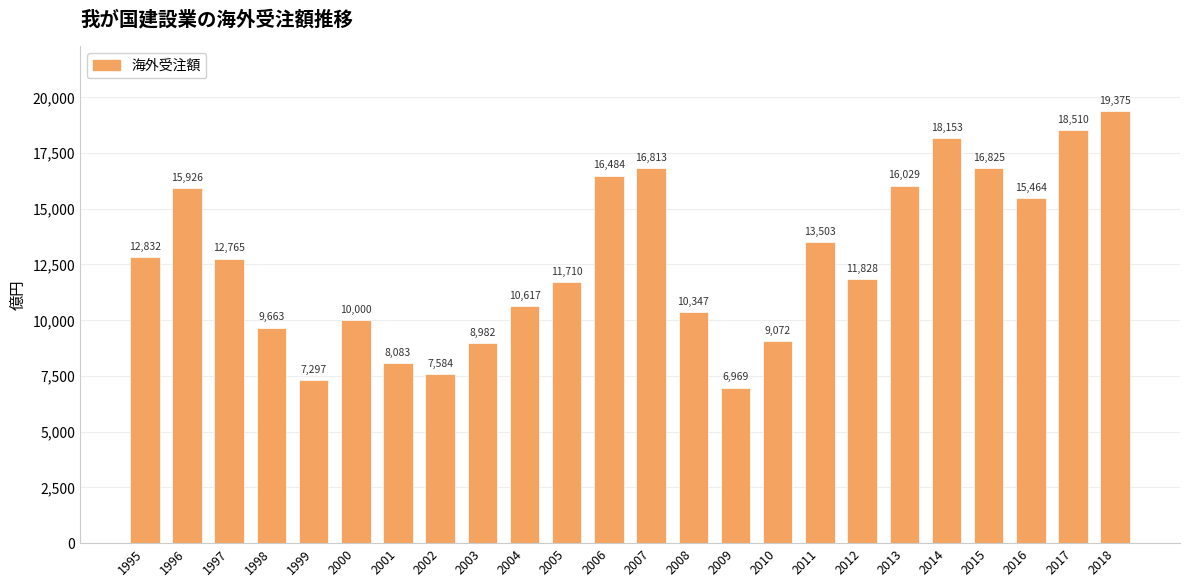

Is it true that the value at 2007 is 3411?

False